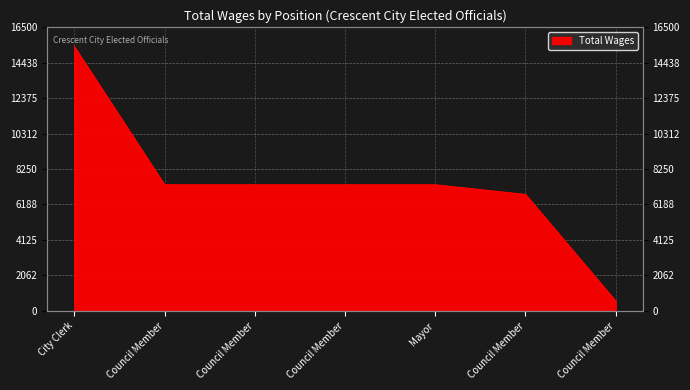

List the labels in order of value, smallest first.

Council Member, Council Member, Council Member, Council Member, Council Member, Mayor, City Clerk